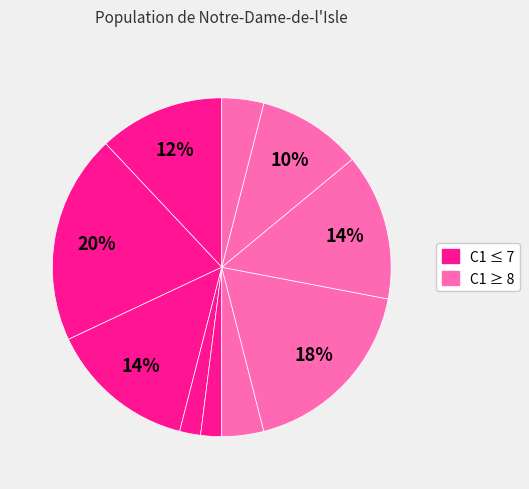

How many slices are in this pie chart?

10